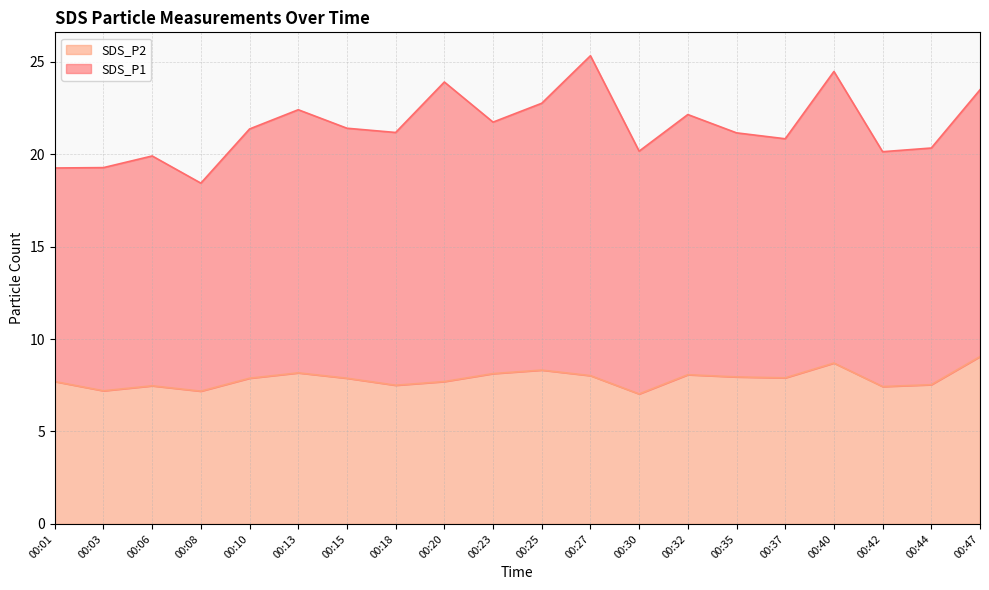

Which has a higher value, 00:40 or 00:01?

00:40